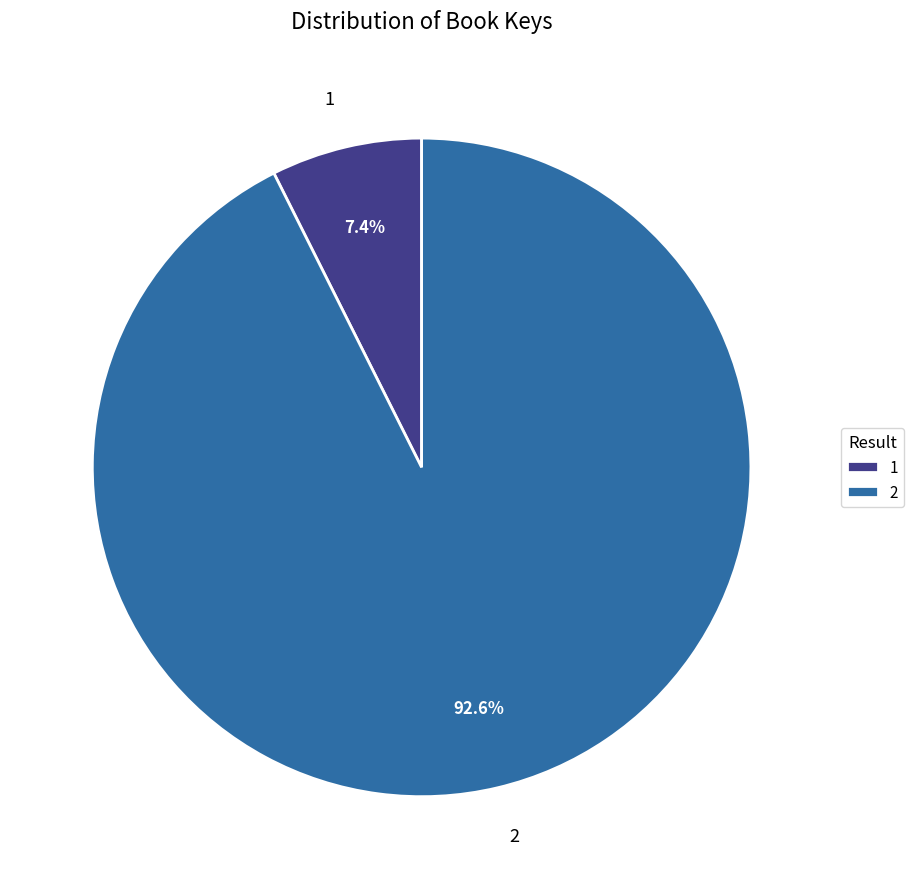

What percentage is NOT represented by 2?

7.4%